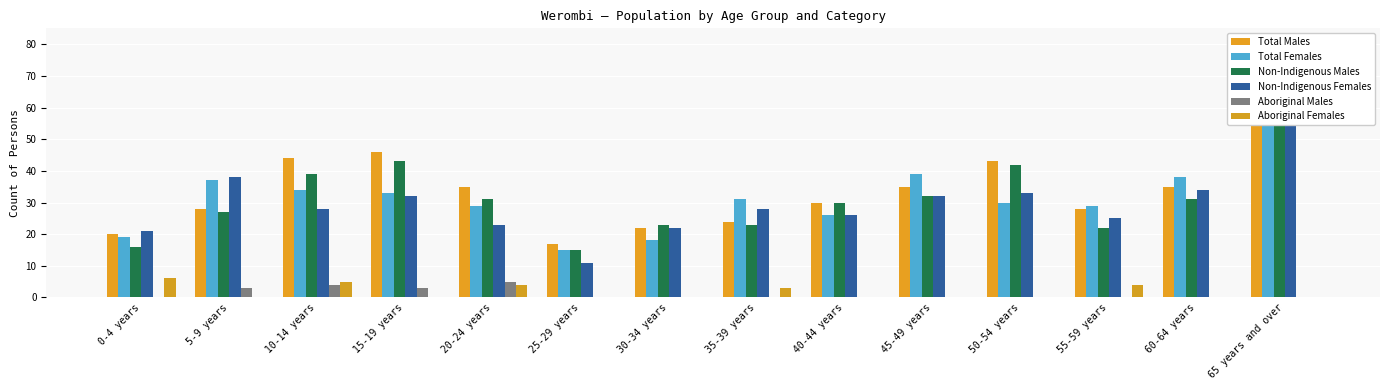

How many bars are there in total?

84